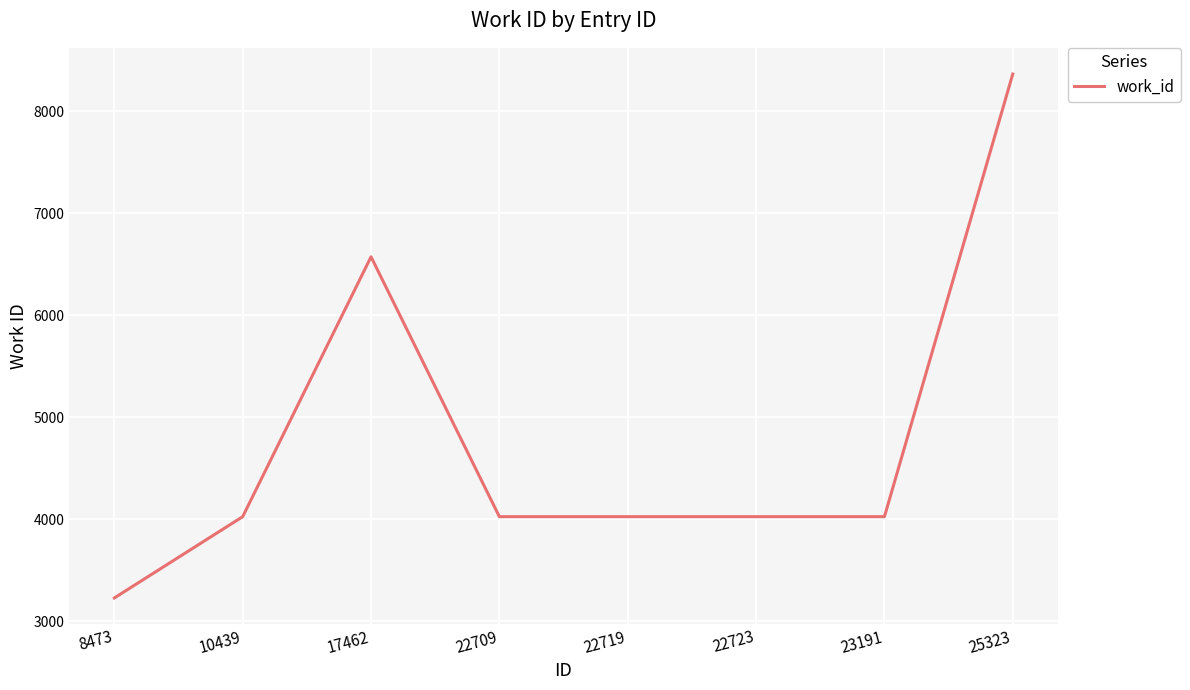

The value at 22723 is 6436. True or false?

False